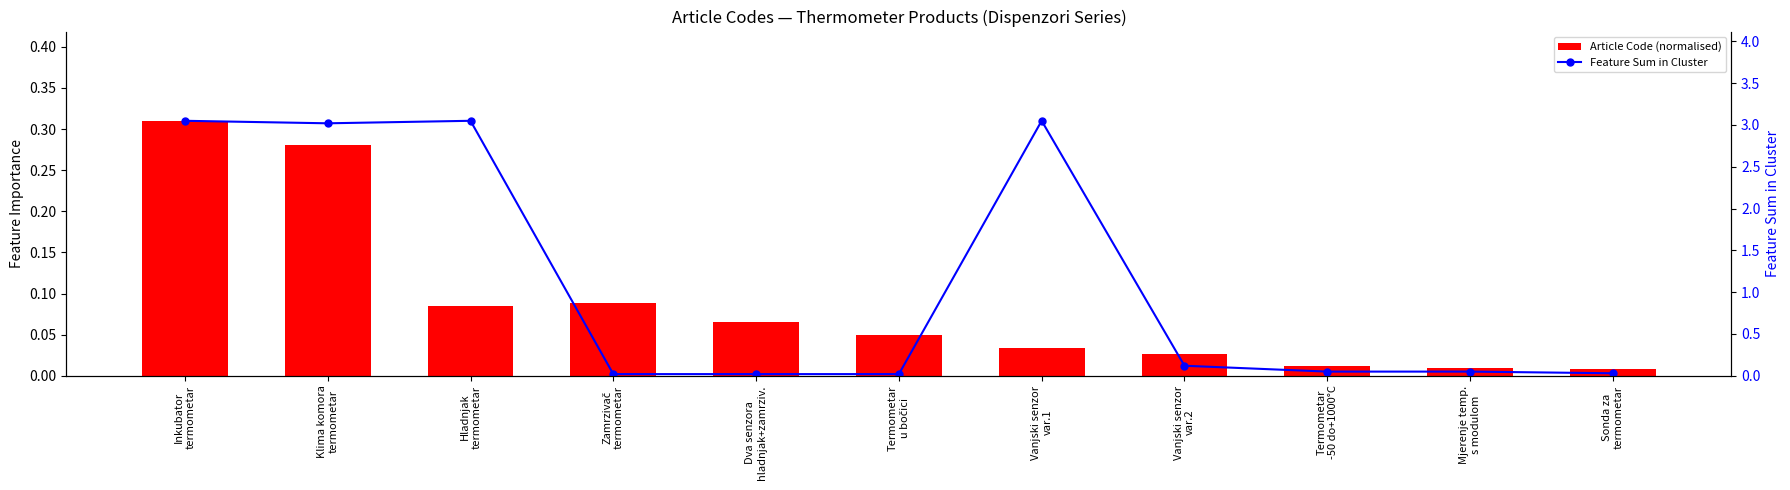

How many series are shown in this chart?

2